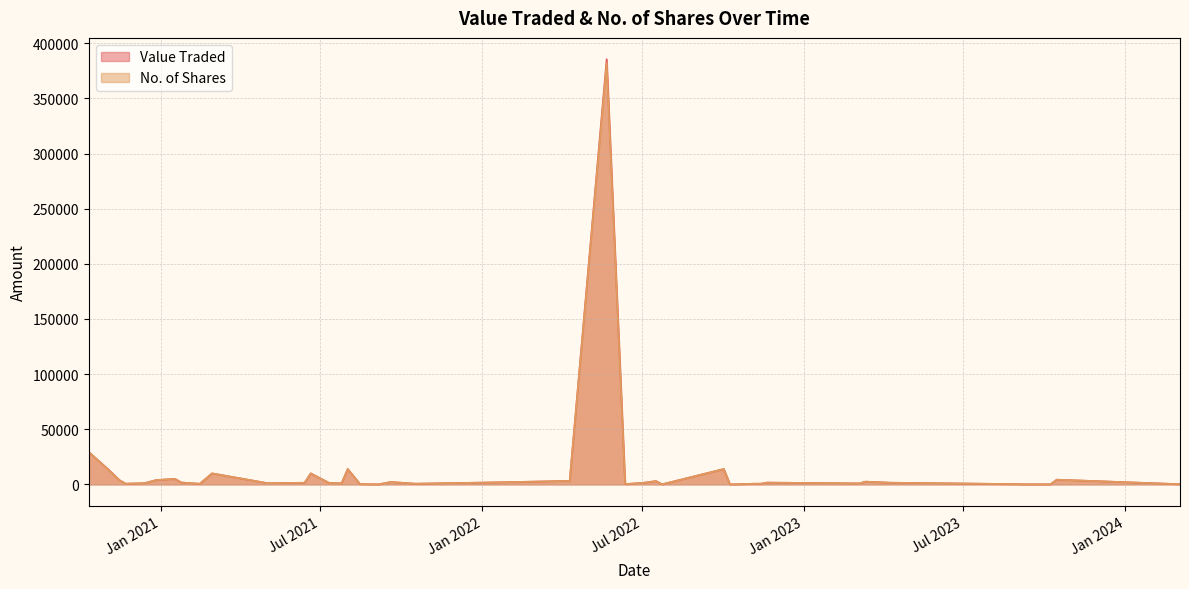

List the series in order of their overall mean, highest first.

Value Traded, No. of Shares